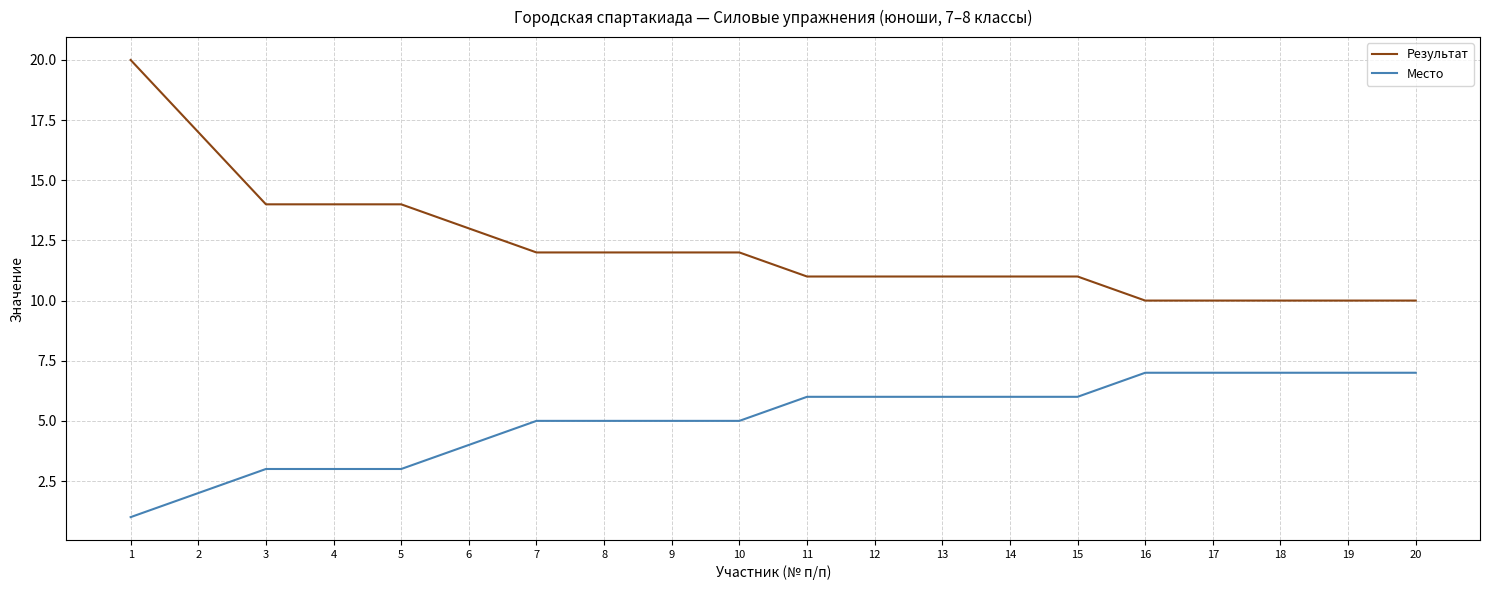

Which series has the widest spread of values?

Результат